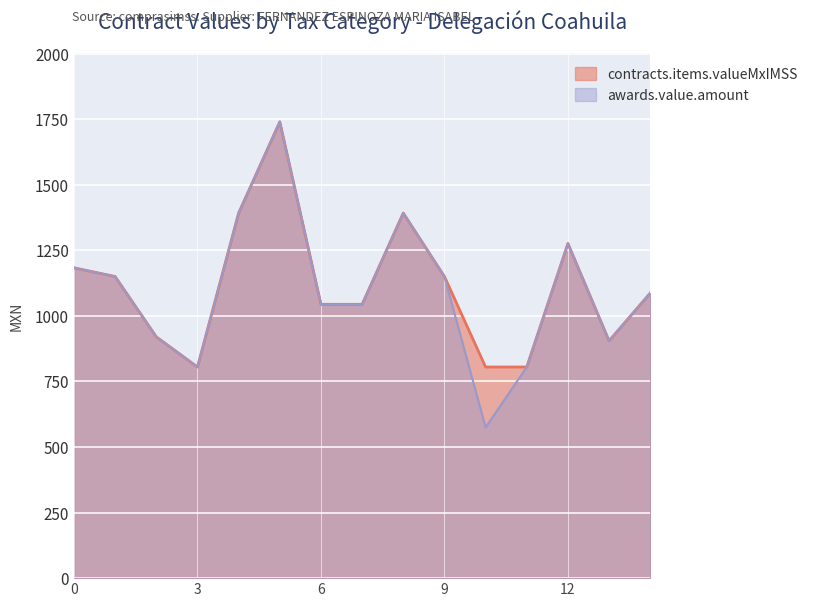

What is the maximum value for tender.value.amount?

1740.0